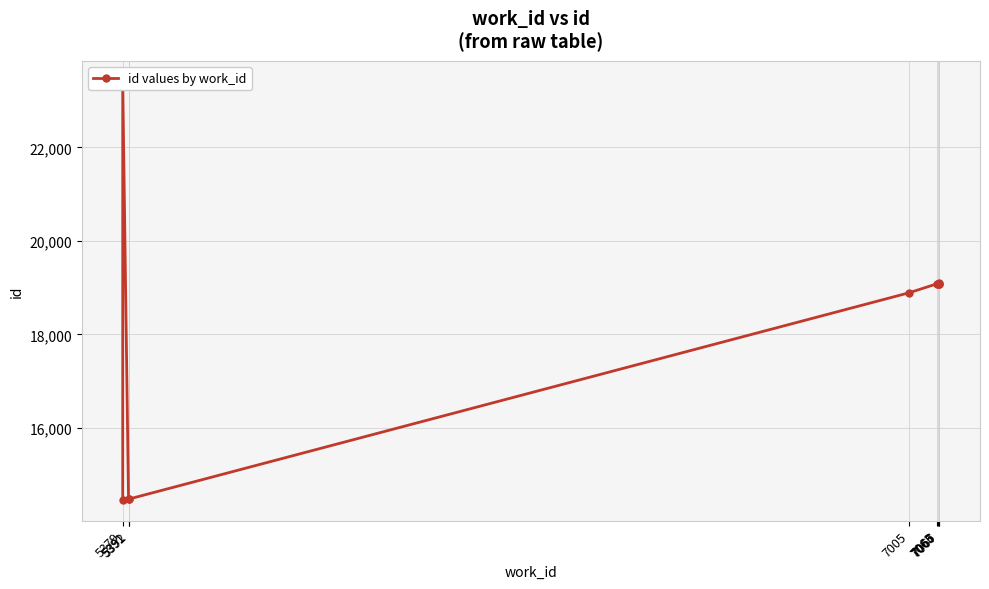

How many distinct data groups are displayed?

1